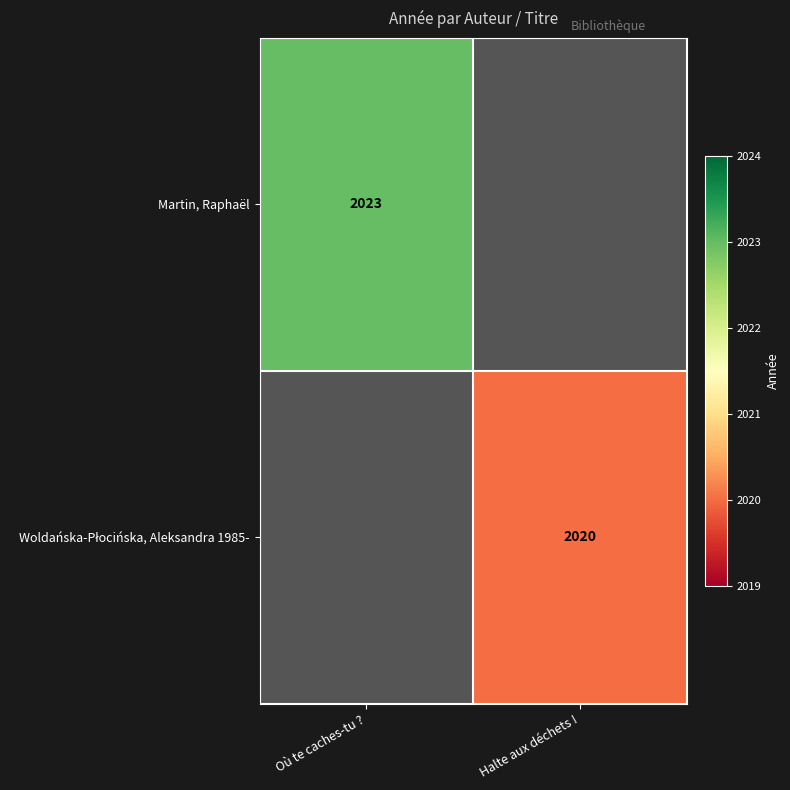

Which category has the lowest value across all series?

Halte aux déchets !